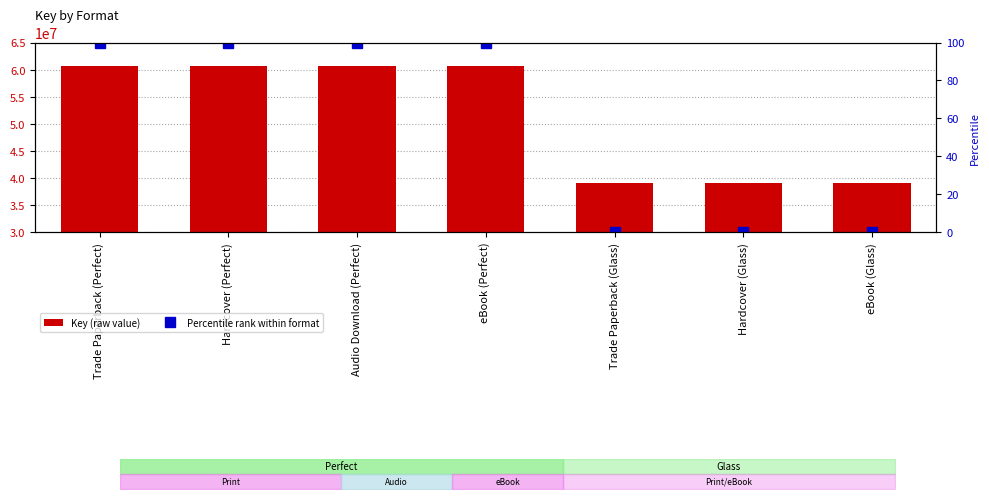

Which has a higher value, Trade Paperback (Perfect) or eBook (Glass)?

Trade Paperback (Perfect)